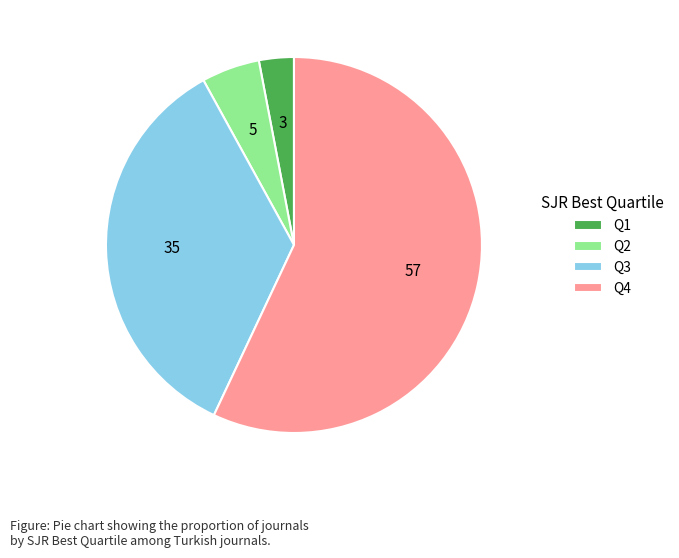

What is the largest slice in the pie chart?

Q4